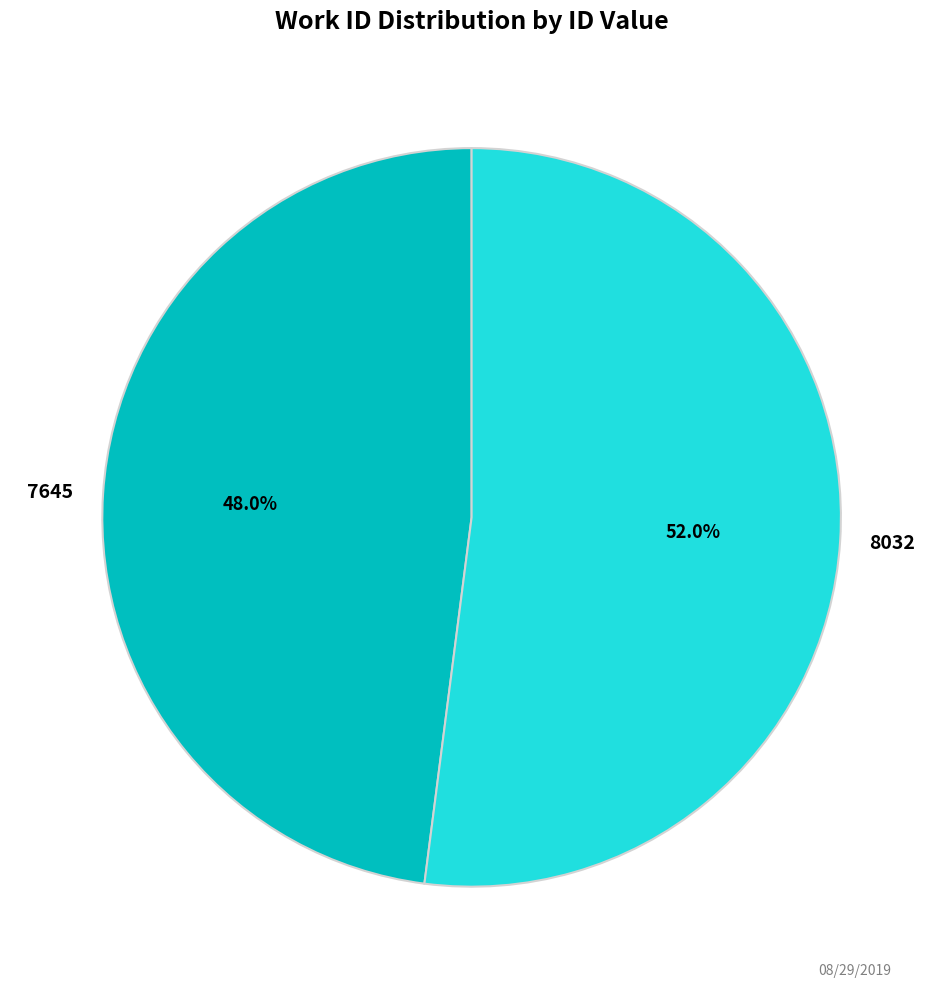

Is it true that 7645 is 48% of the pie?

True